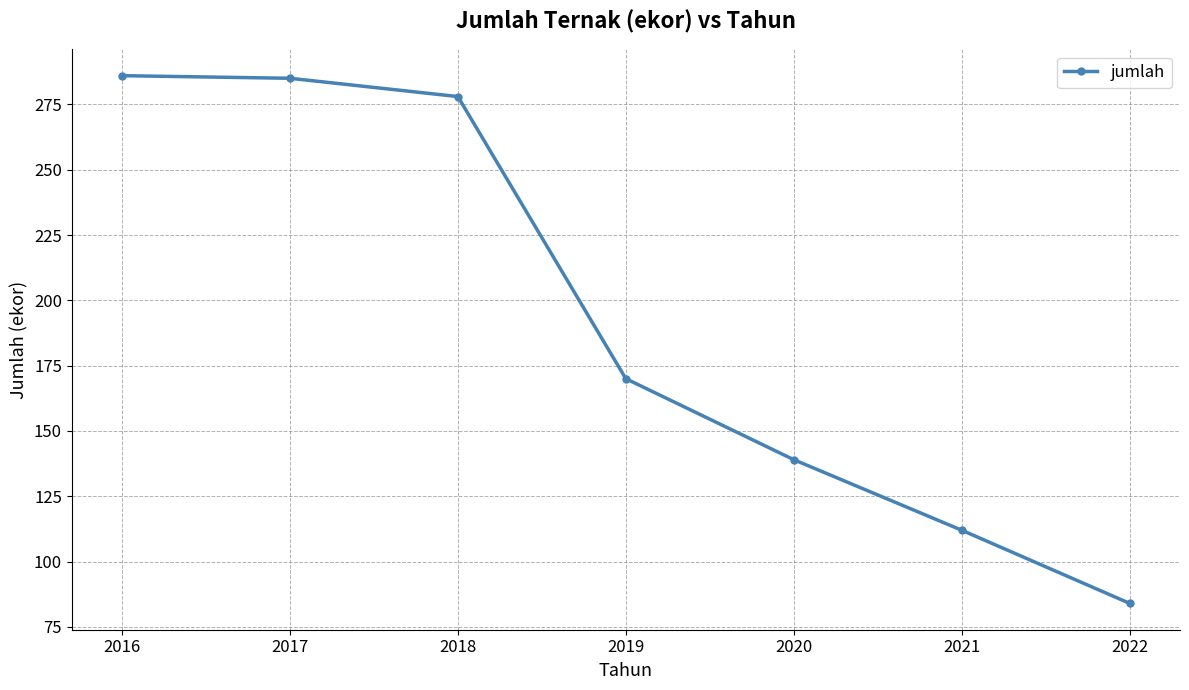

At which label does the data first exceed 170?

2016